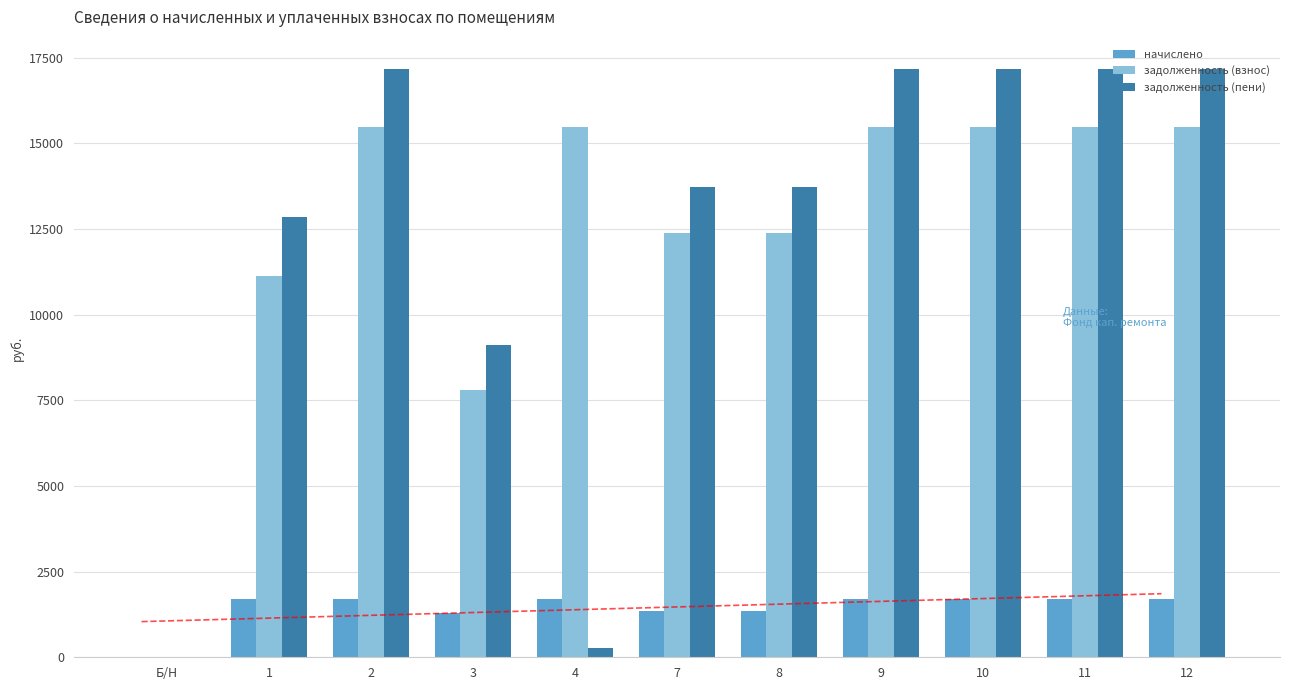

How many values in the задолженность (взнос) series are below 15462?

5